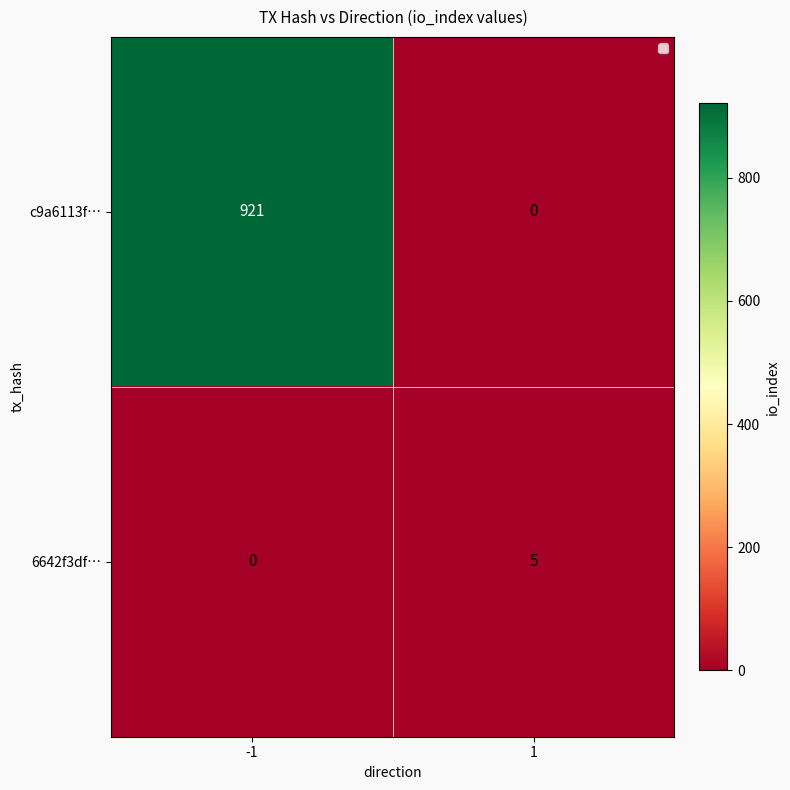

Is it true that c9a6113f… equals 0 at 1?

True